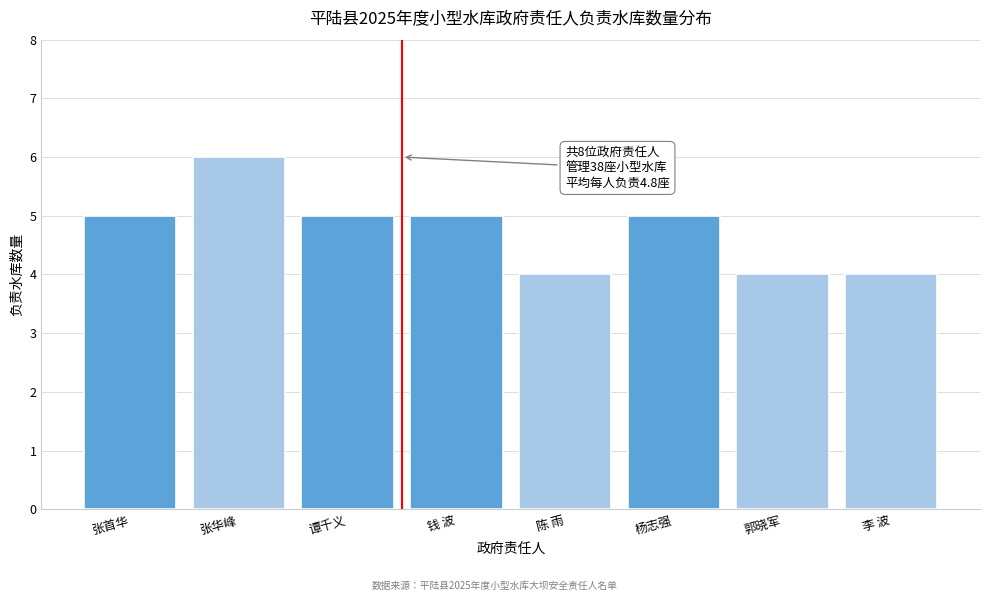

Reading right to left, extract all data points from this chart.

李 波=4	郭晓军=4	杨志强=5	陈 雨=4	钱 波=5	谭千义=5	张华峰=6	张首华=5